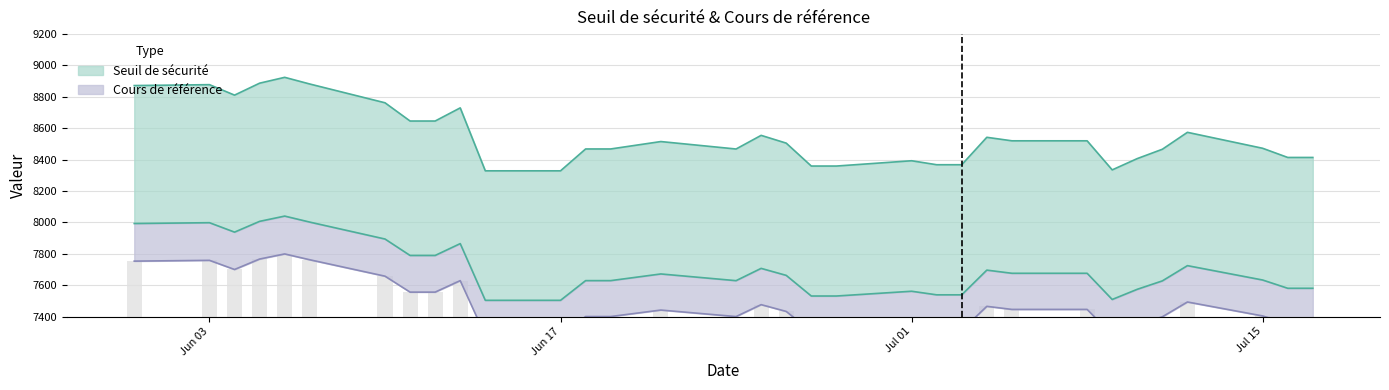

Between 2024-06-03 and 2024-06-07, which is larger?

2024-06-07